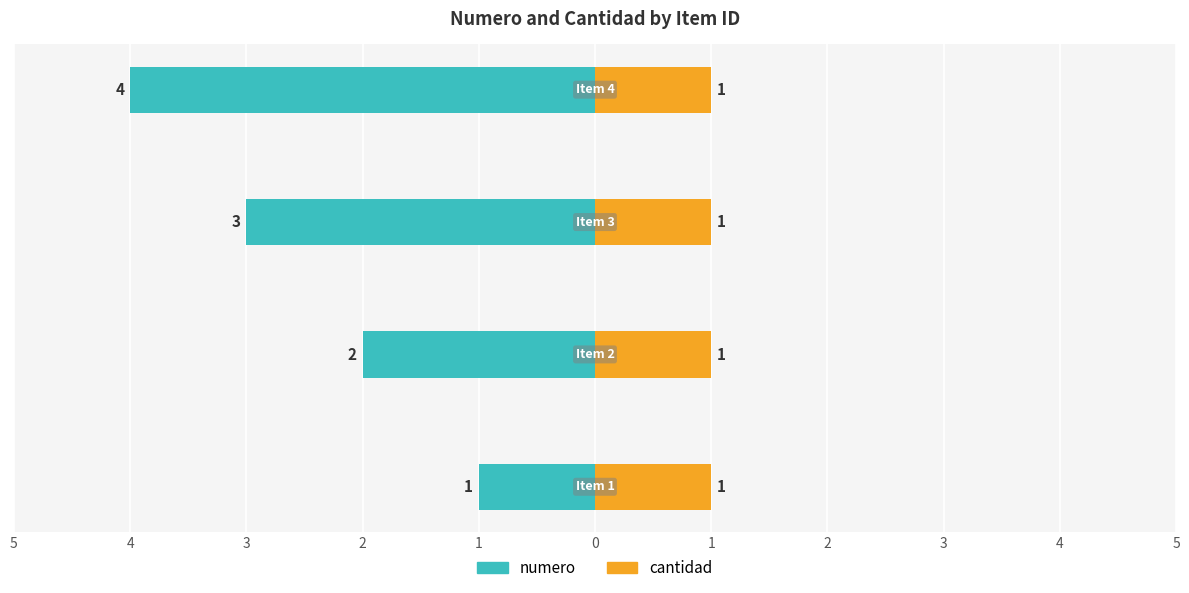

What is the average value of the numero series?

-2.5